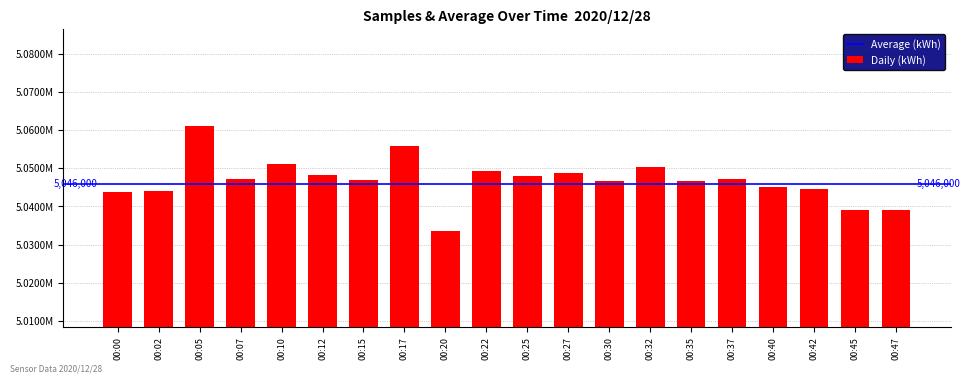

Are the bars horizontal?

No